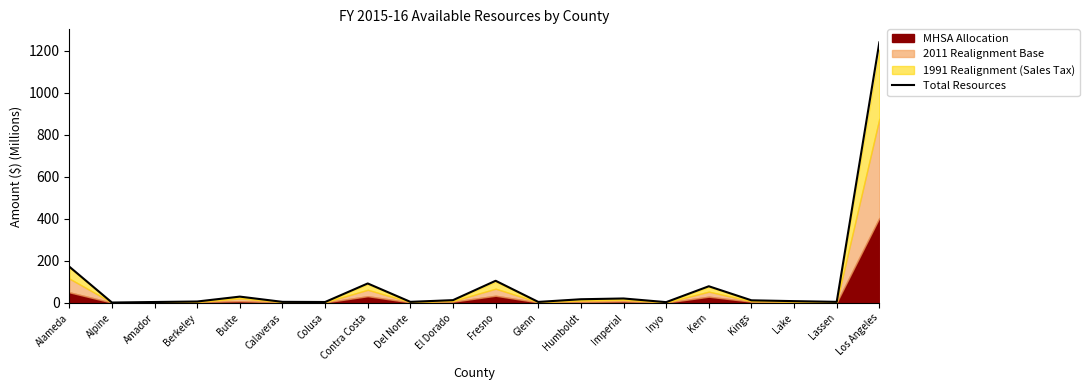

List the labels in order of value, largest first.

Los Angeles, Alameda, Fresno, Contra Costa, Kern, Butte, Imperial, Humboldt, El Dorado, Kings, Lake, Berkeley, Lassen, Calaveras, Del Norte, Glenn, Amador, Colusa, Inyo, Alpine